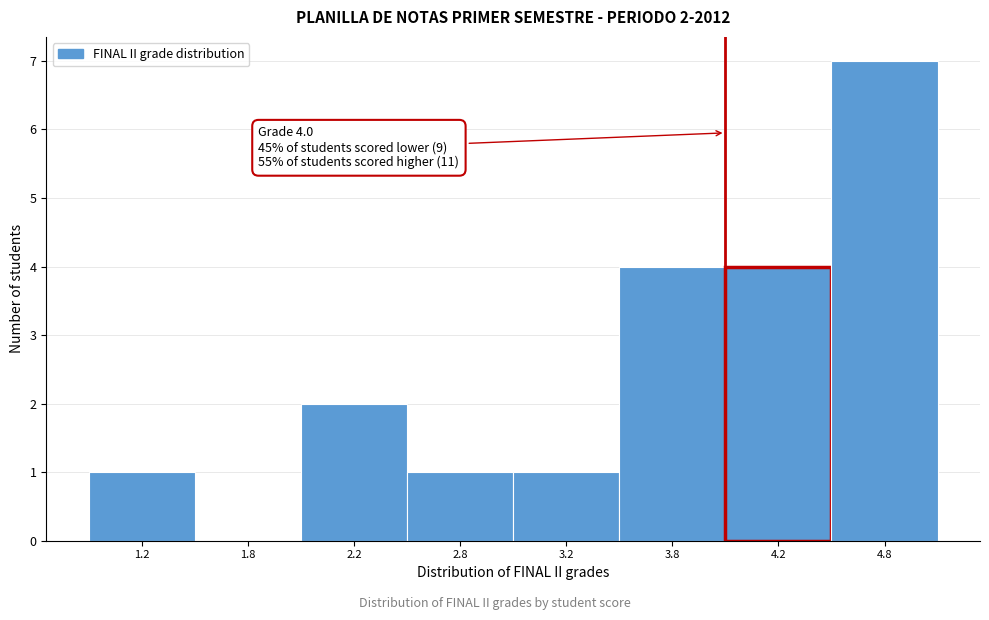

Reading left to right, extract all data points from this chart.

1.2=1	1.8=0	2.2=2	2.8=1	3.2=1	3.8=4	4.2=4	4.8=7